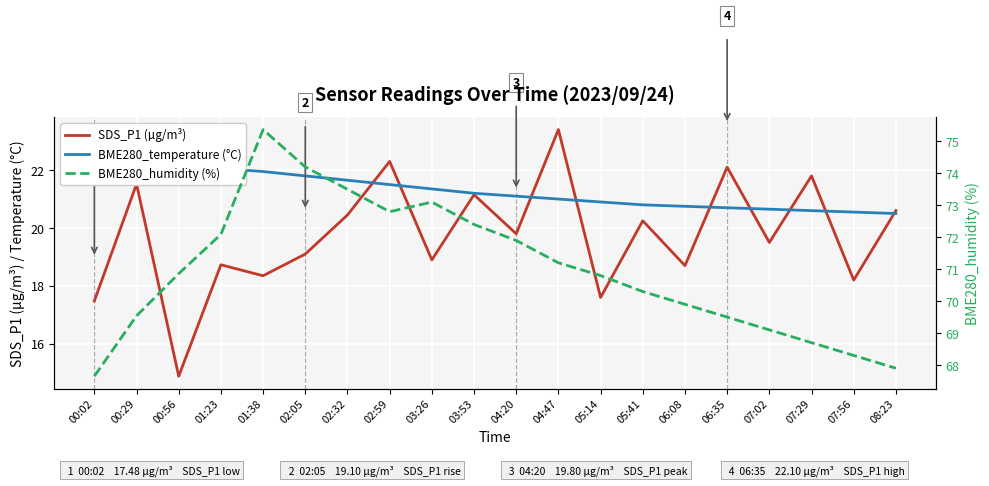

What is the difference between the maximum and second lowest values in the SDS_P1 (µg/m³) series?

5.9